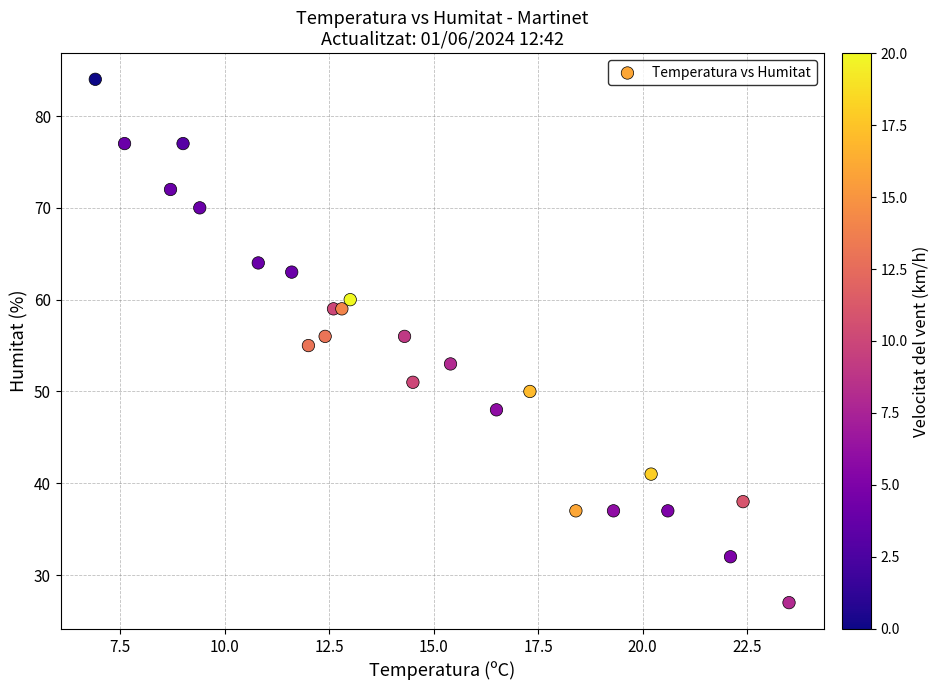

What is the range of Y values (max minus min)?

57